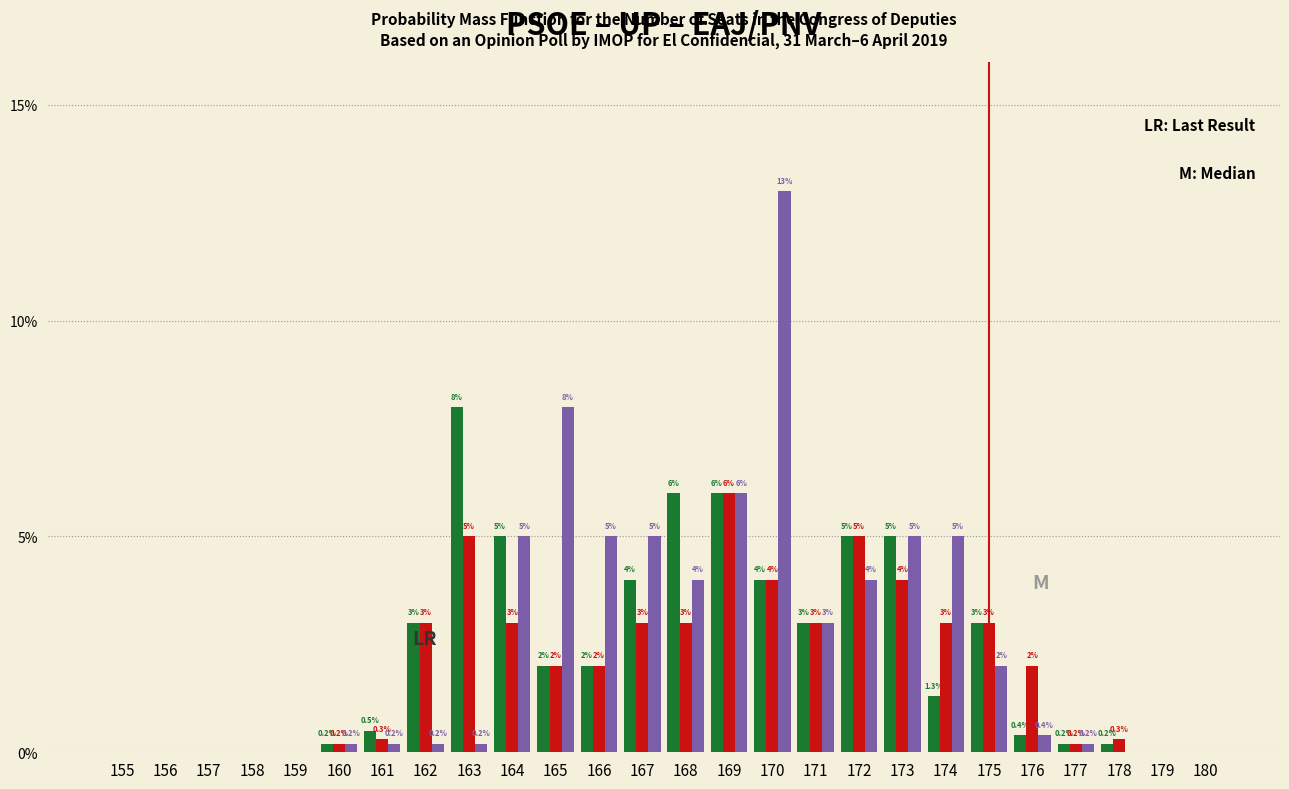

Reading left to right, transcribe all the data shown in this chart.

PSOE: 155=0.0	156=0.0	157=0.0	158=0.0	159=0.0	160=0.2	161=0.5	162=3.0	163=8.0	164=5.0	165=2.0	166=2.0	167=4.0	168=6.0	169=6.0	170=4.0	171=3.0	172=5.0	173=5.0	174=1.3	175=3.0	176=0.4	177=0.2	178=0.2	179=0.0	180=0.0
UP: 155=0.0	156=0.0	157=0.0	158=0.0	159=0.0	160=0.2	161=0.3	162=3.0	163=5.0	164=3.0	165=2.0	166=2.0	167=3.0	168=3.0	169=6.0	170=4.0	171=3.0	172=5.0	173=4.0	174=3.0	175=3.0	176=2.0	177=0.2	178=0.3	179=0.0	180=0.0
EAJ/PNV: 155=0.0	156=0.0	157=0.0	158=0.0	159=0.0	160=0.2	161=0.2	162=0.2	163=0.2	164=5.0	165=8.0	166=5.0	167=5.0	168=4.0	169=6.0	170=13.0	171=3.0	172=4.0	173=5.0	174=5.0	175=2.0	176=0.4	177=0.2	178=0.0	179=0.0	180=0.0